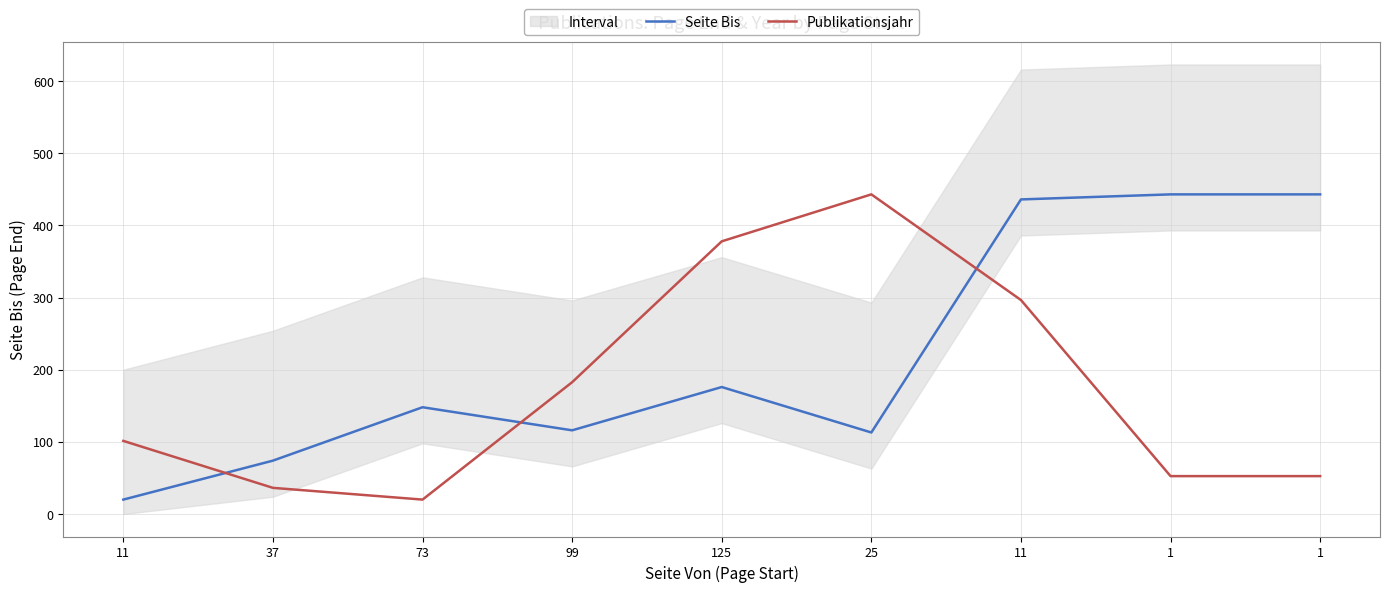

Where does the Publikationsjahr series first go above 101?

11